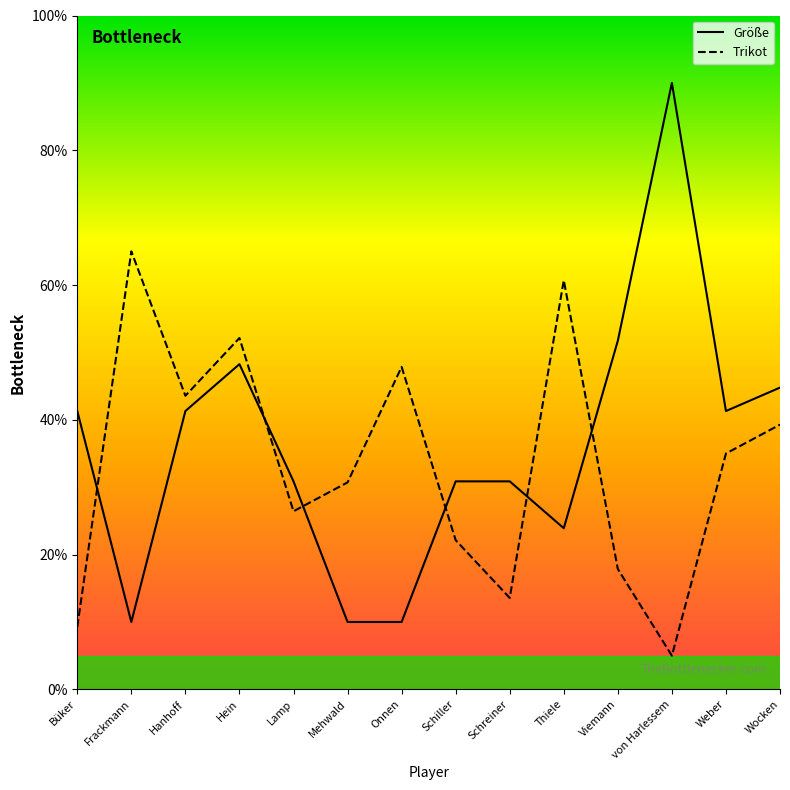

What is the maximum value for Größe?

90.0